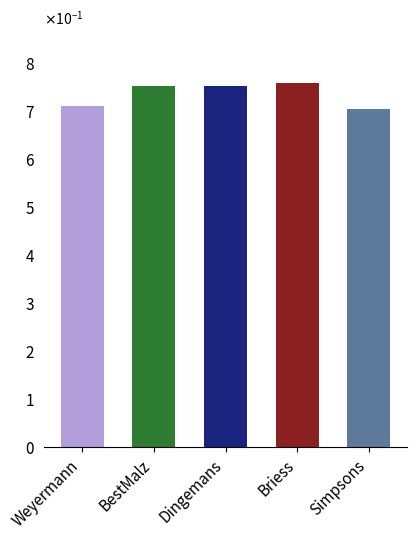

The value at Simpsons is 1.2. True or false?

False